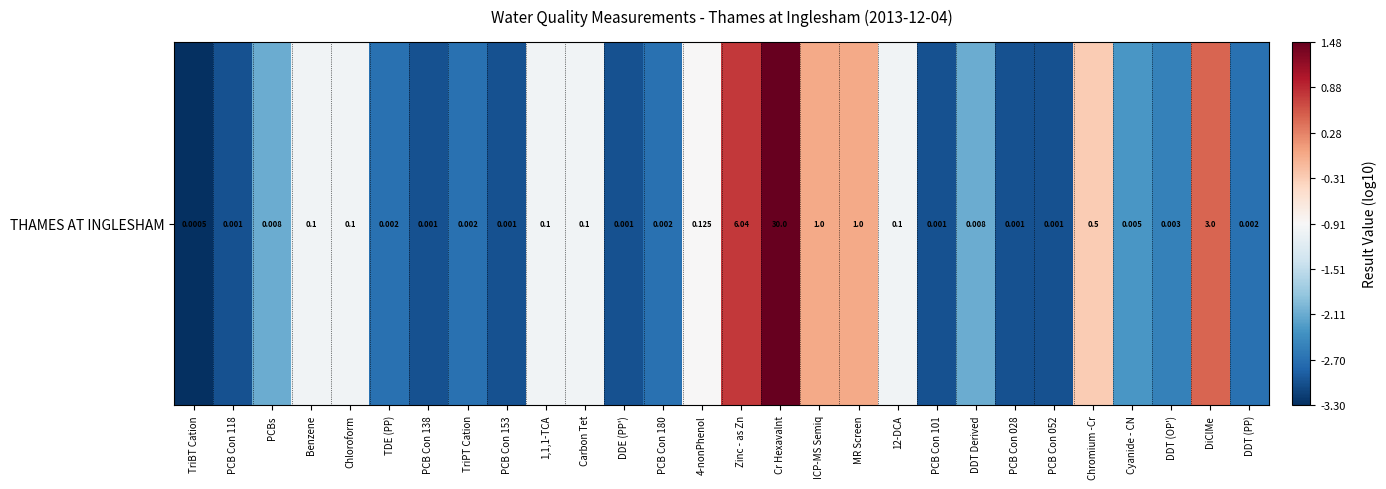

At which category does the chart reach its peak across all series?

Cr Hexavalnt